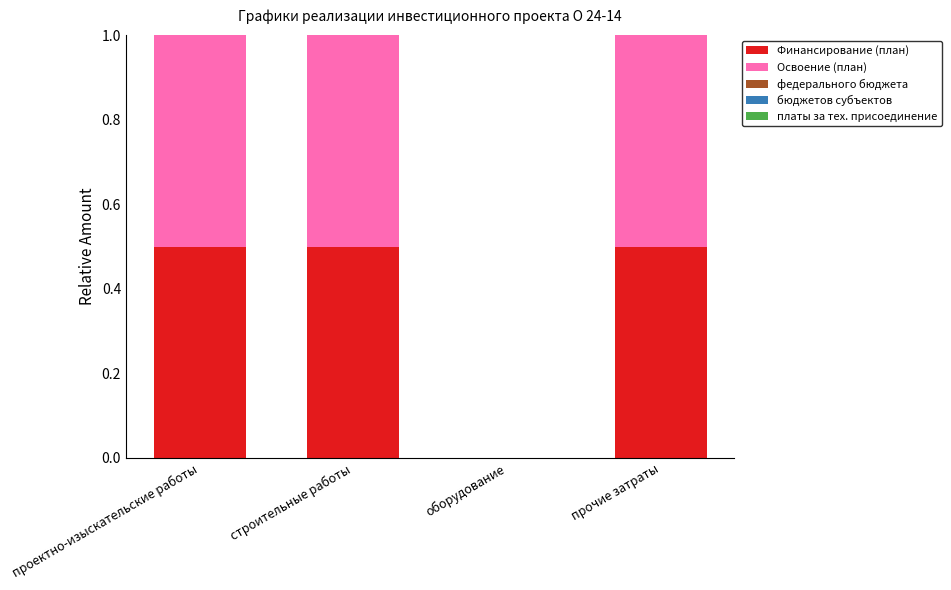

The Финансирование (план) series shows 0.0 at оборудование. True or false?

True